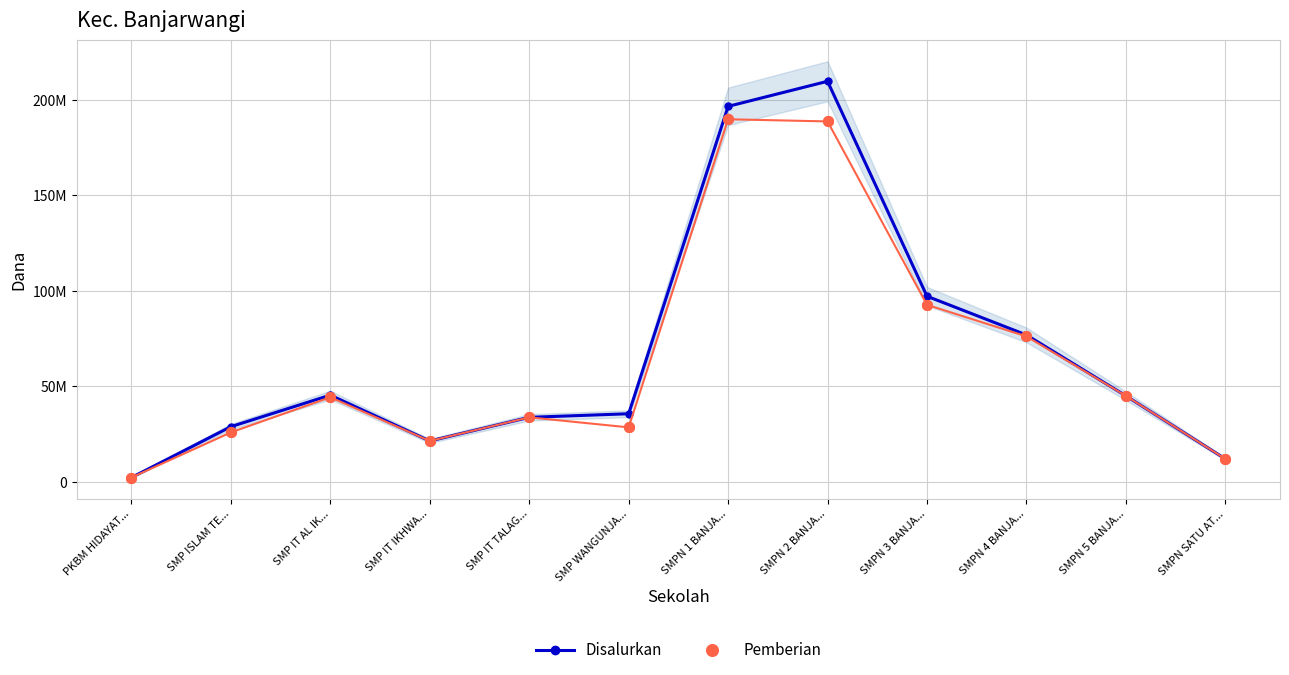

Rank the series by their average value, from highest to lowest.

Disalurkan, Pemberian